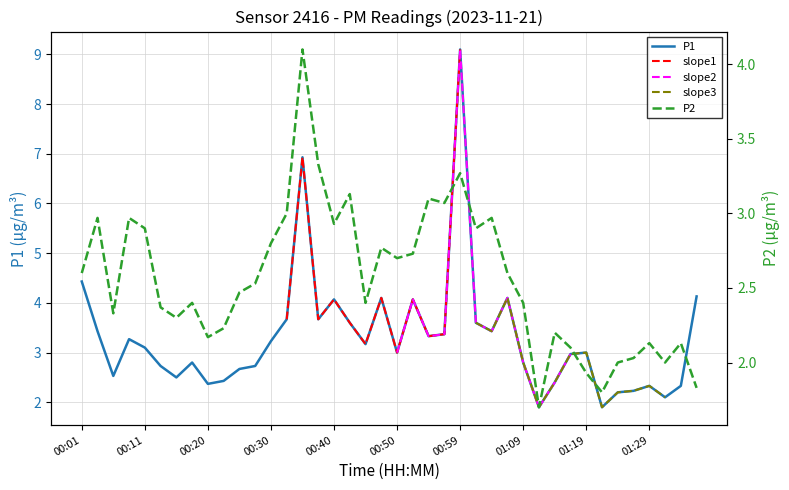

Between 00:57 and 00:50, which is larger?

00:57